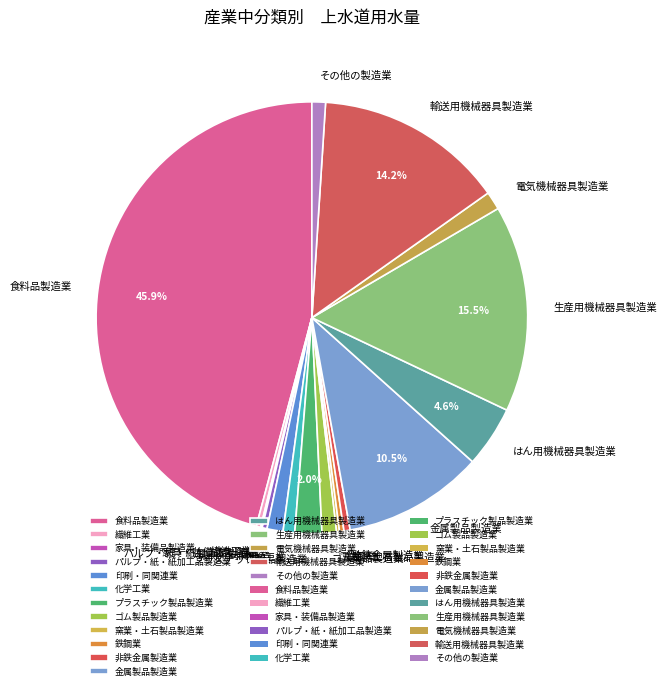

Between 化学工業 and 金属製品製造業, which is larger?

金属製品製造業